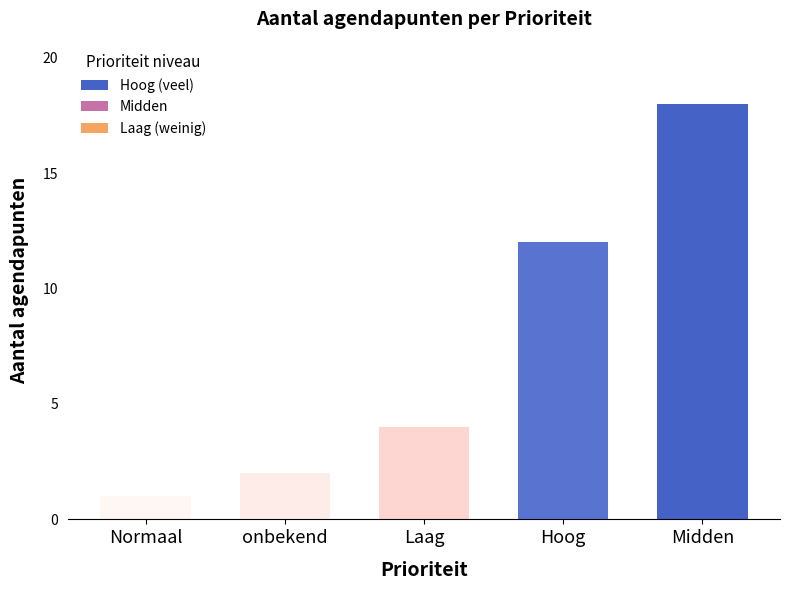

What is the label of the 2nd bar from the right?

Hoog